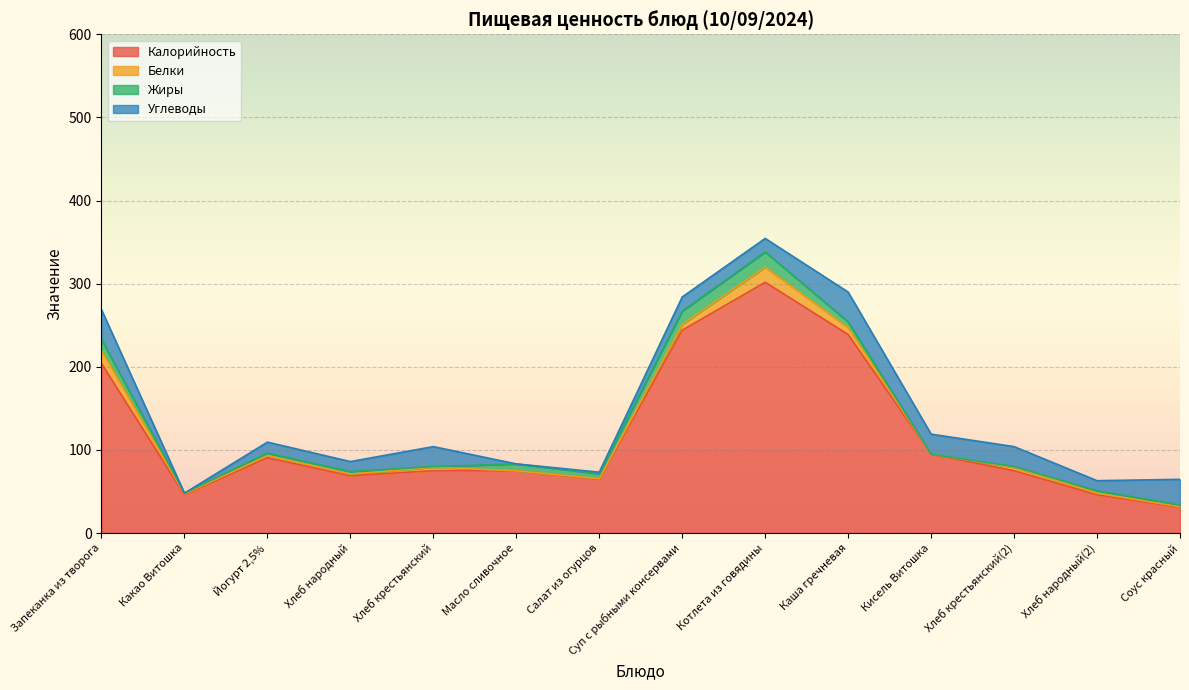

Count the number of data series in this chart.

4